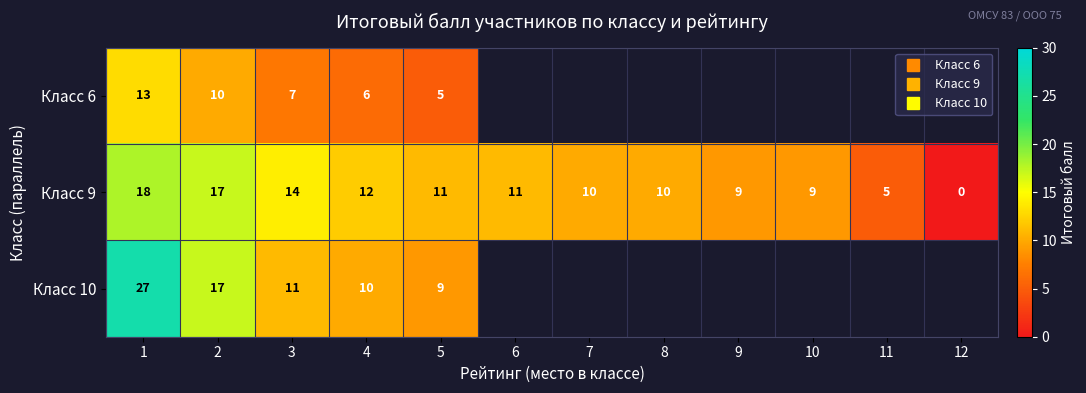

How many distinct data groups are displayed?

3